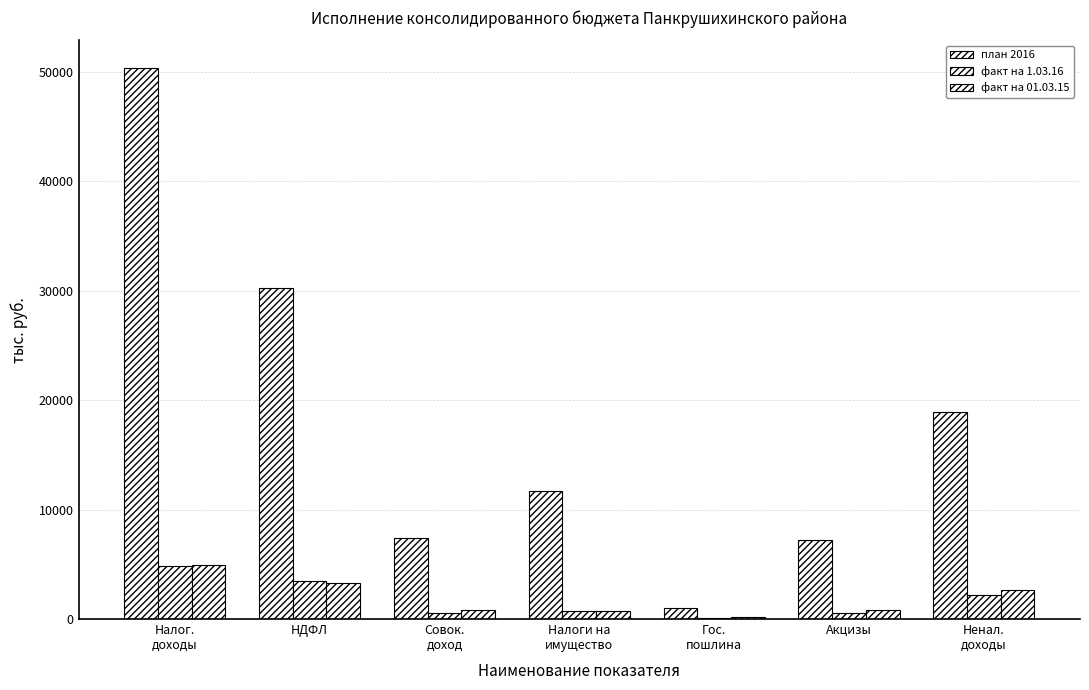

Are the bars grouped side by side (vs. stacked)?

Yes